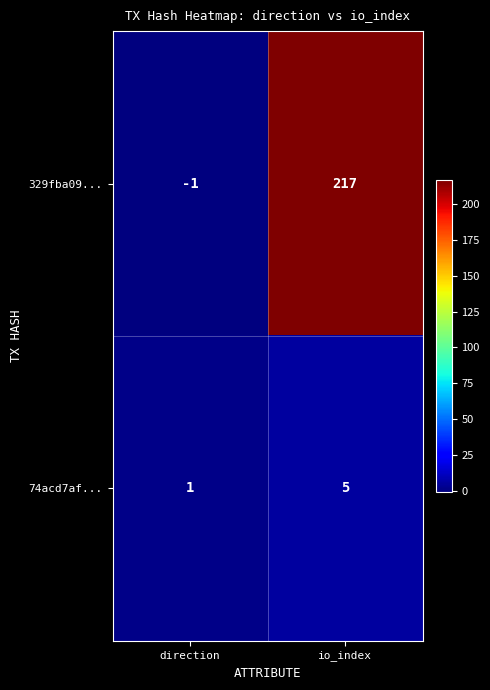

What is the difference between the 329fba09... values at direction and io_index?

218